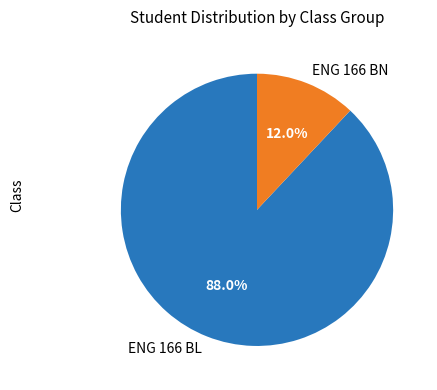

What is the smallest slice in the pie chart?

ENG 166 BN